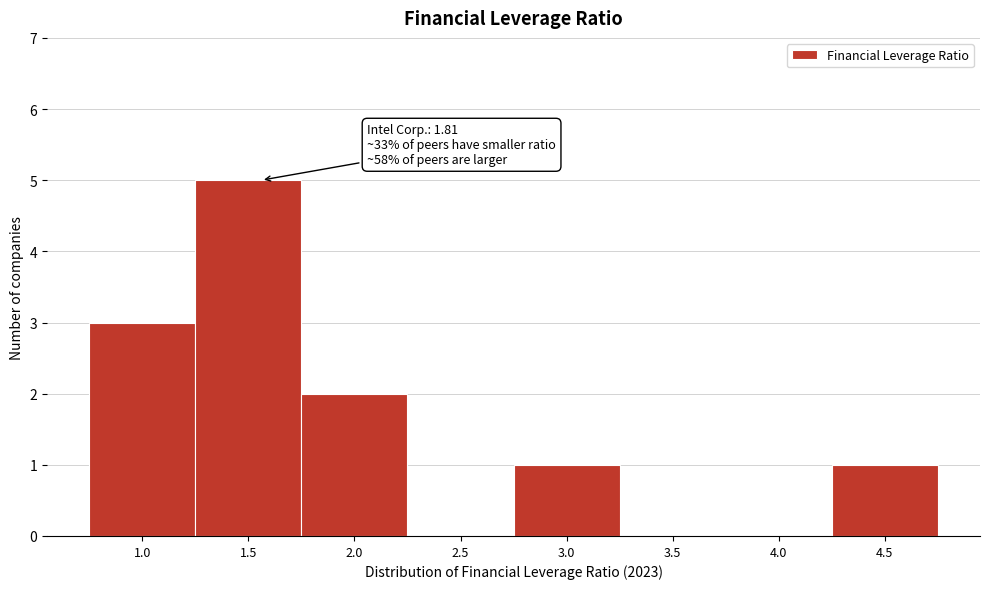

Reading right to left, extract all data points from this chart.

4.5=1	4.0=0	3.5=0	3.0=1	2.5=0	2.0=2	1.5=5	1.0=3